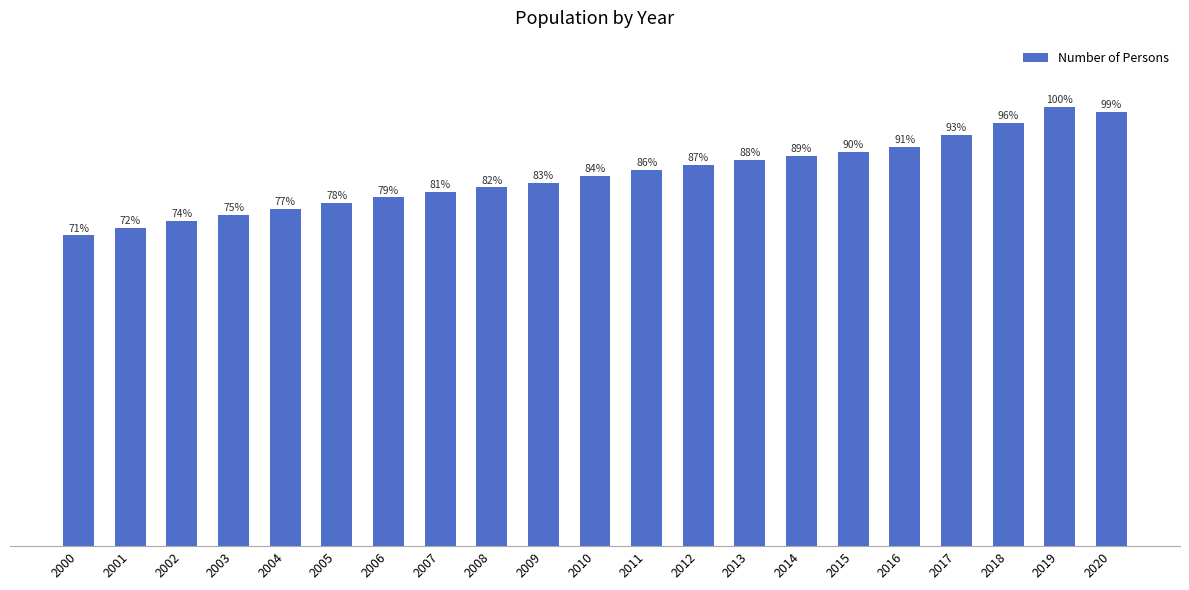

Is it true that the value at 2012 is 398700?

True